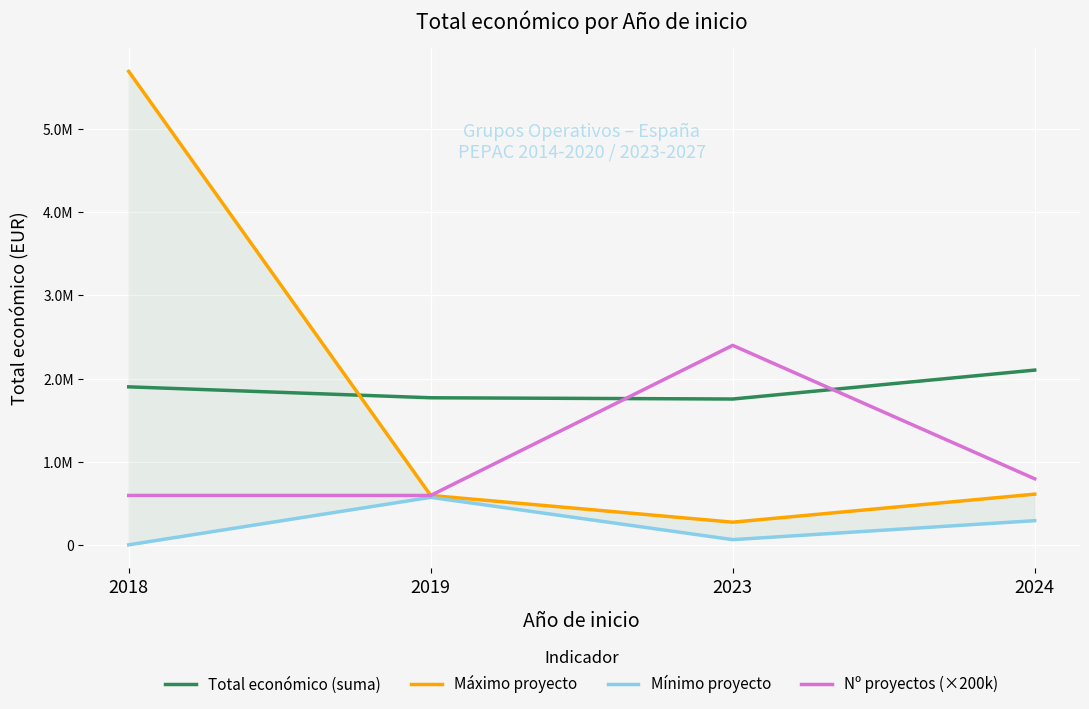

Which has a higher value, 2019 or 2023?

2019